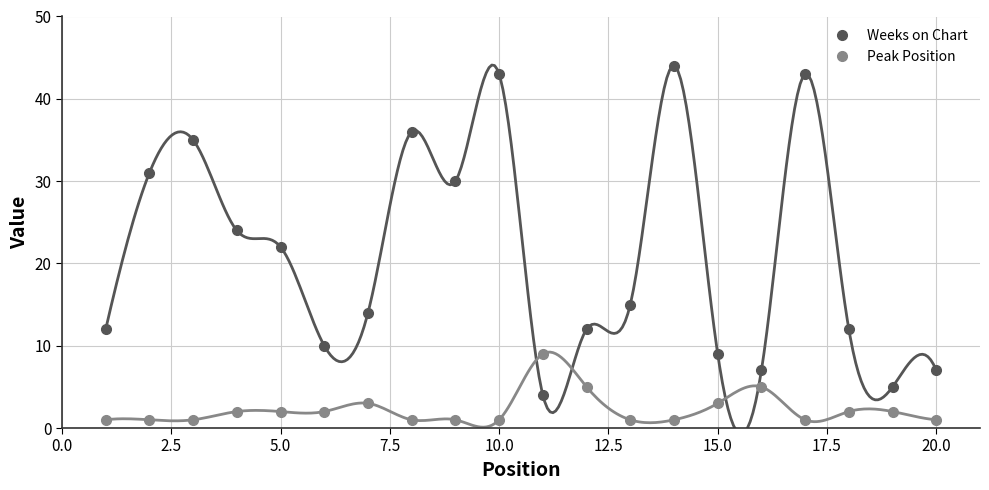

How many interior local valleys does the Peak Position series have?

1